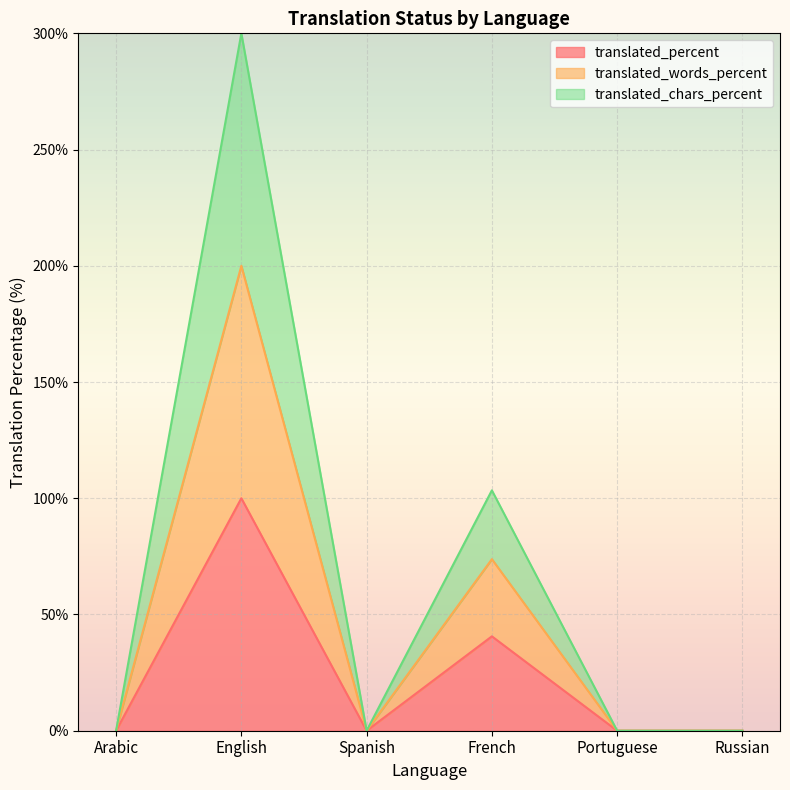

Where is translated_percent nearest to the value 50?

French